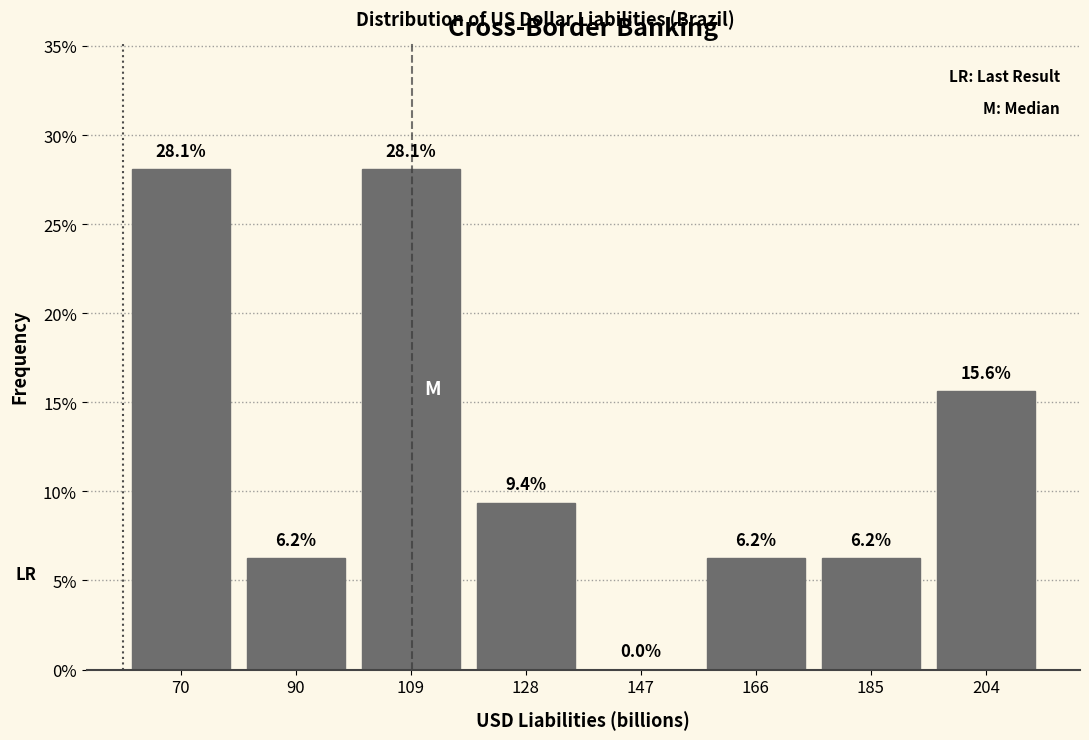

How tall is the bar that spans 158 to 176 on the x-axis? The bar edges are not printed on the chart, so give them approximately, as read against the axis.

6.2